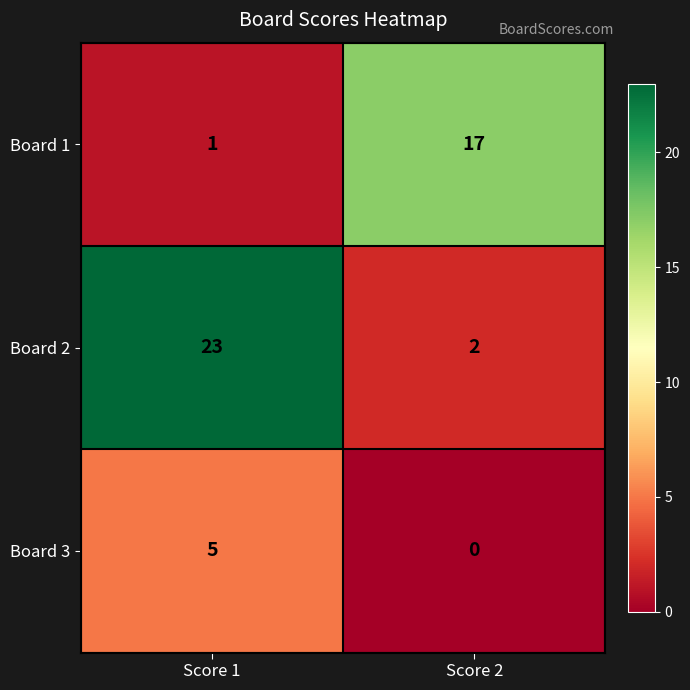

How many categories are shown in the chart?

2